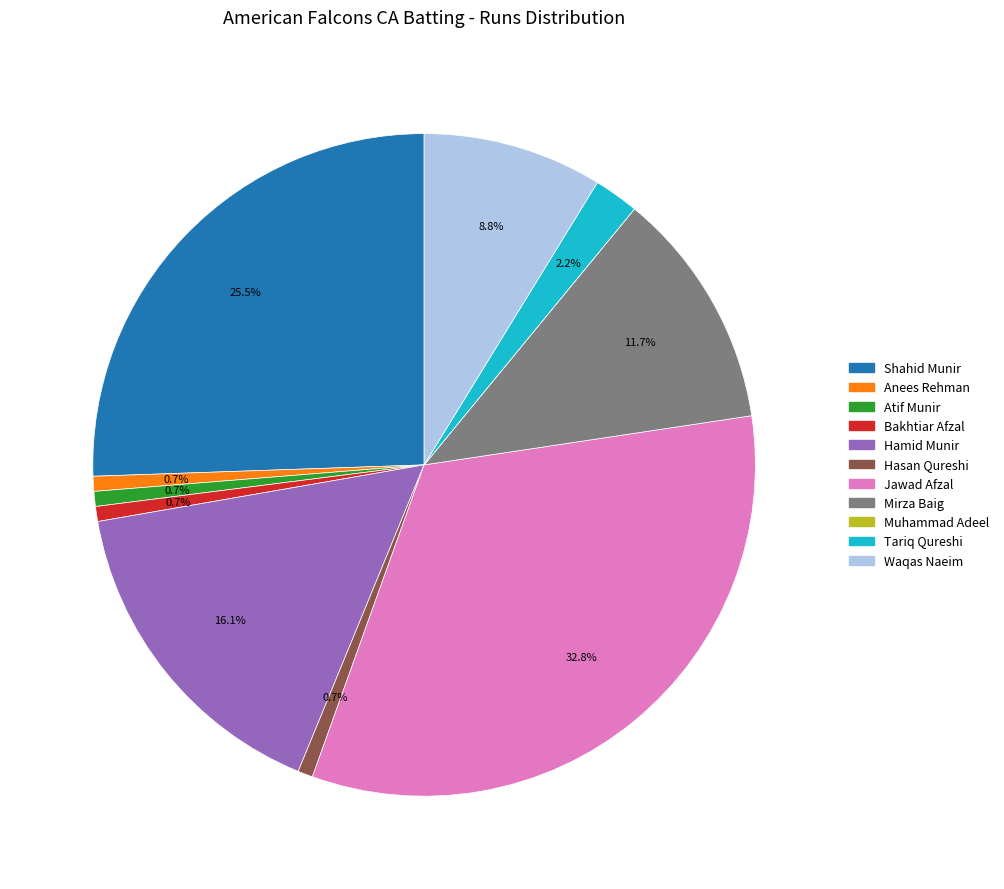

Is the sum of Waqas Naeim and Shahid Munir greater than half?

No